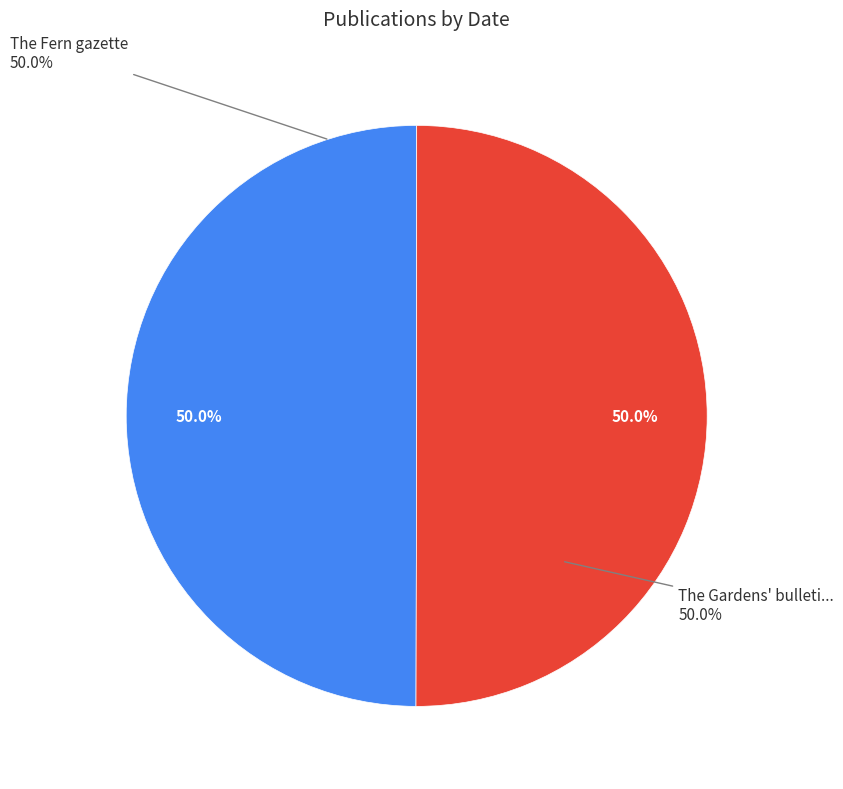

What percentage is the The Gardens' bulletin, Singapore slice, to the nearest percent?

50%